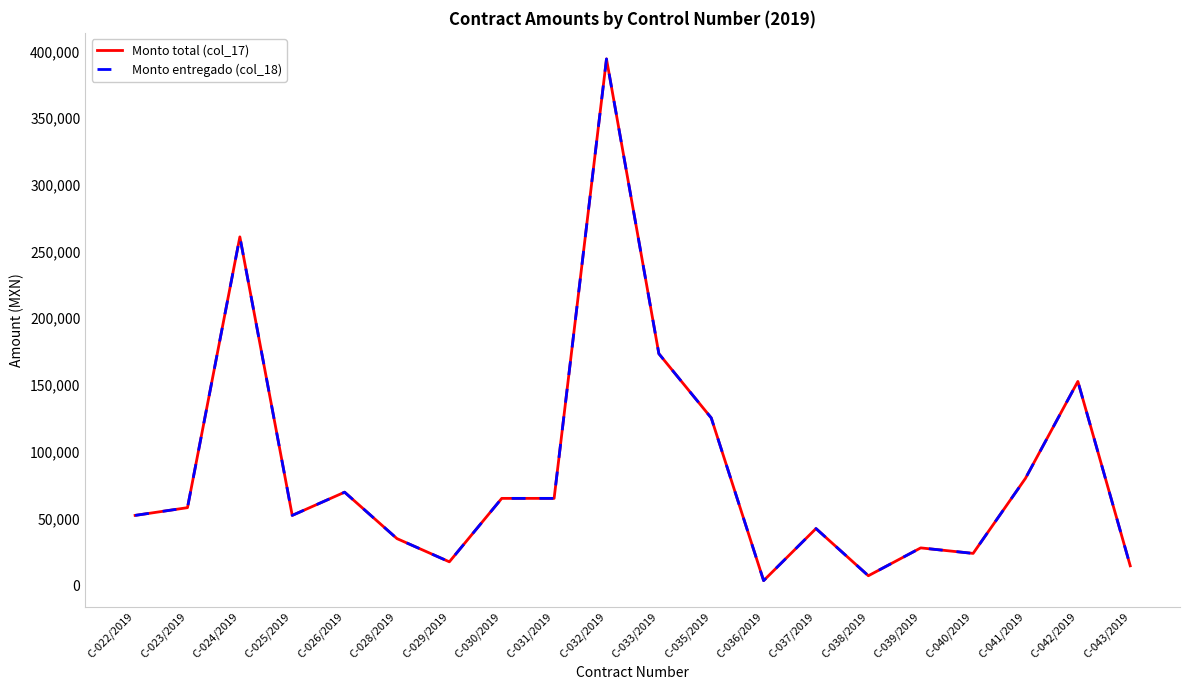

Which series has the largest range (max minus min)?

Monto total (col_17)